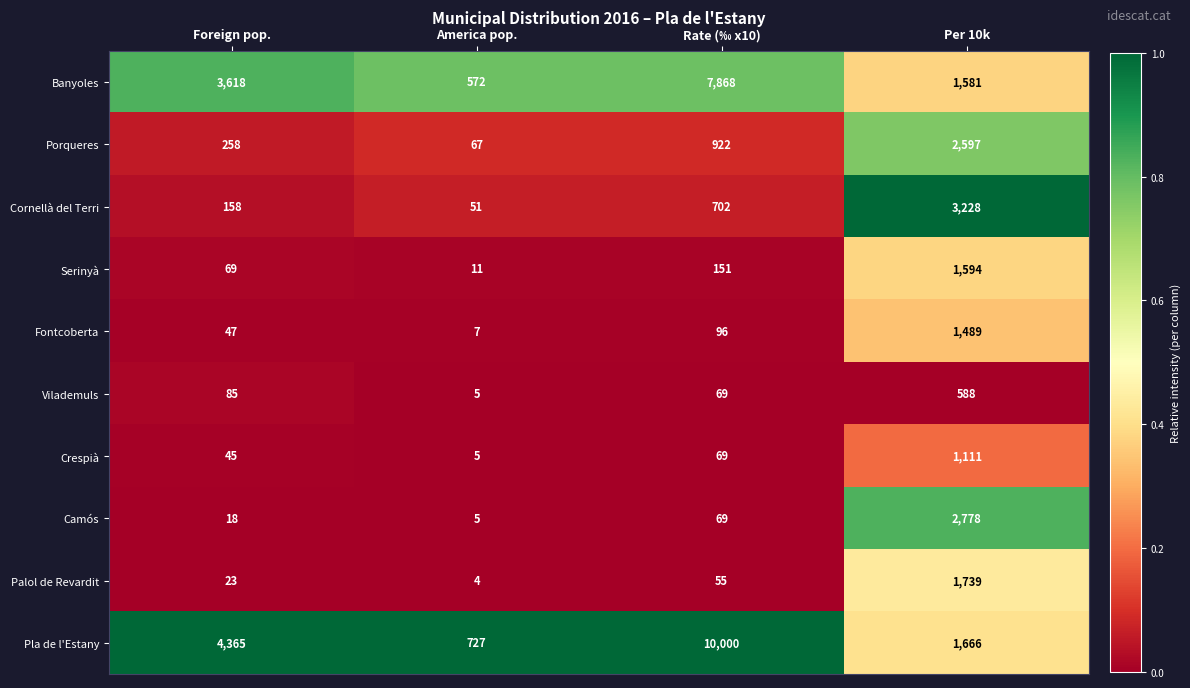

Which series has the widest spread of values?

Pla de l'Estany